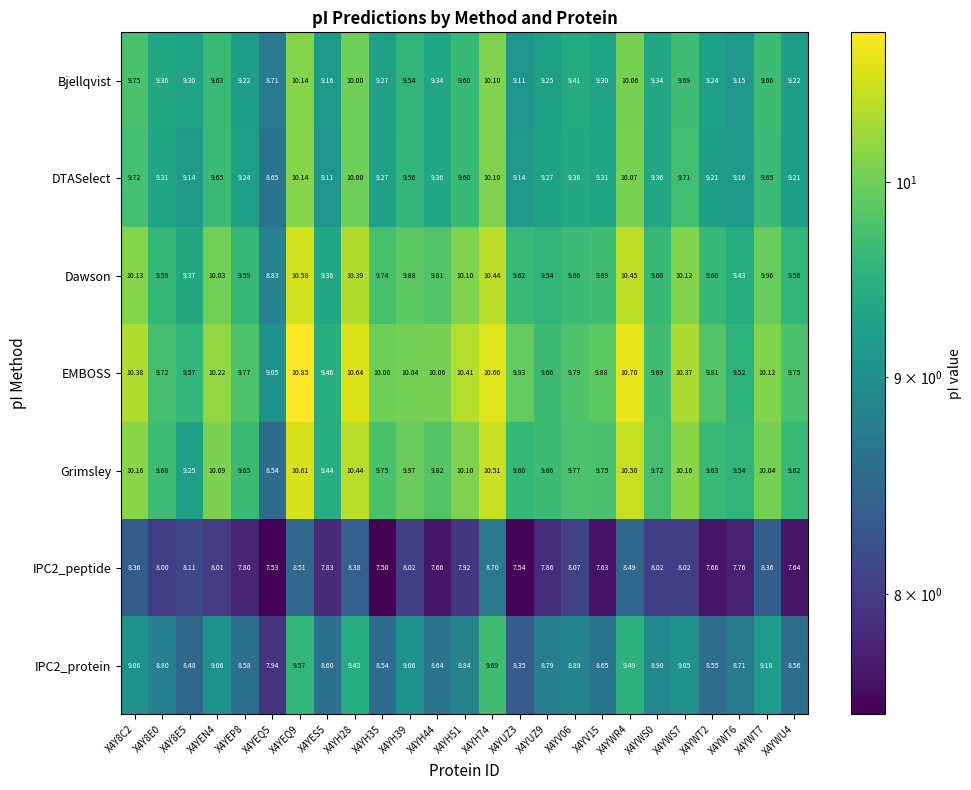

Which series has the largest total across all categories?

EMBOSS